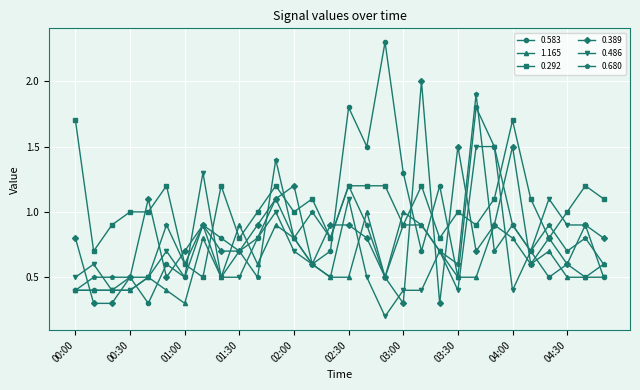

What is the difference between the maximum and minimum values in the 0.486 series?

1.3